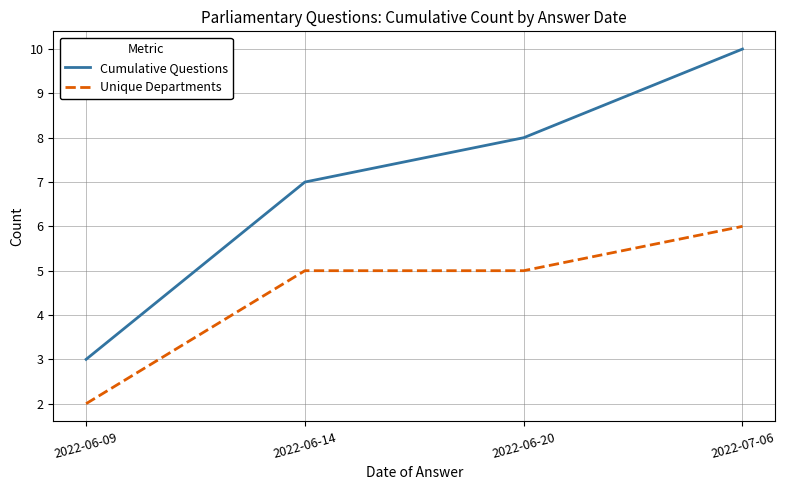

What is the sum of all Unique Departments values?

18